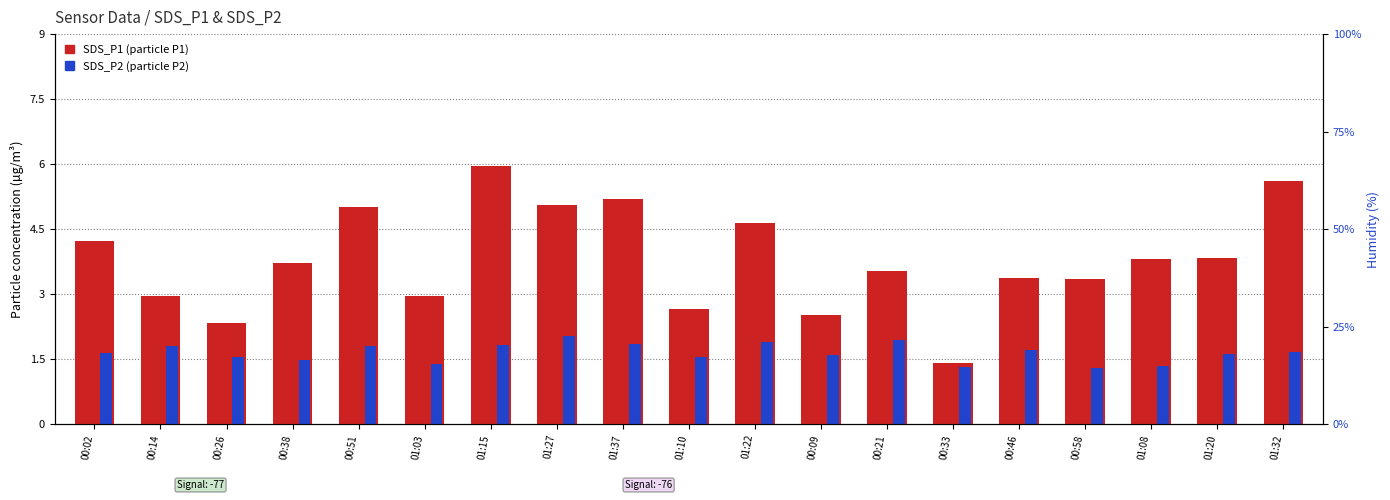

What is the sum of all SDS_P1 (particle, P1) values?

72.1